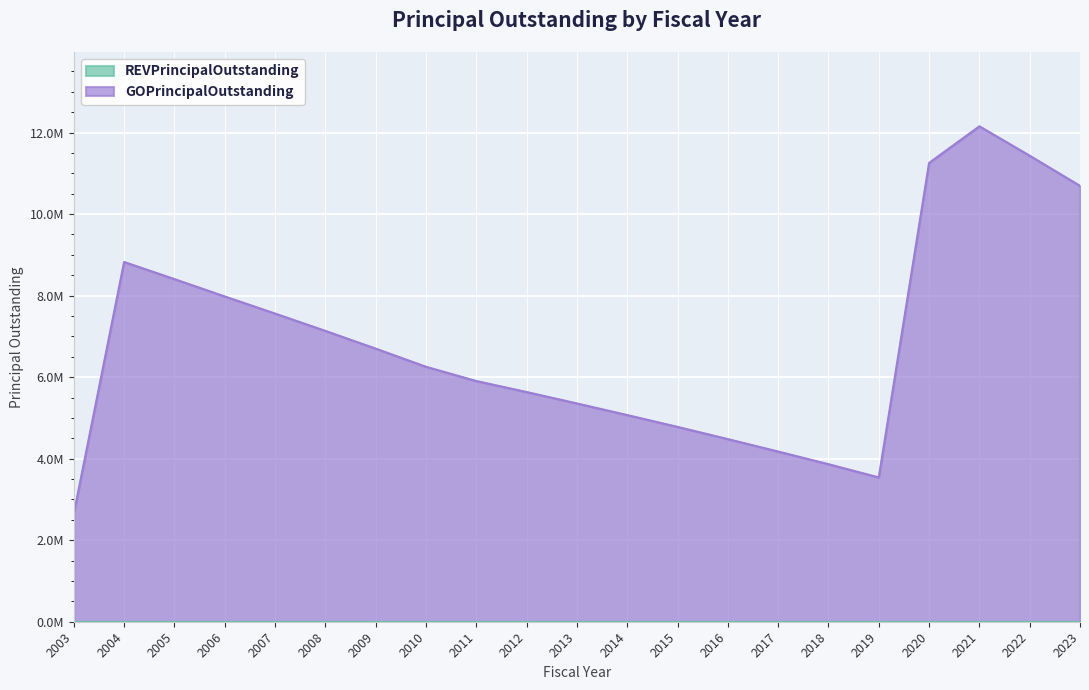

Where is the data nearest to the value 7401500?

2007